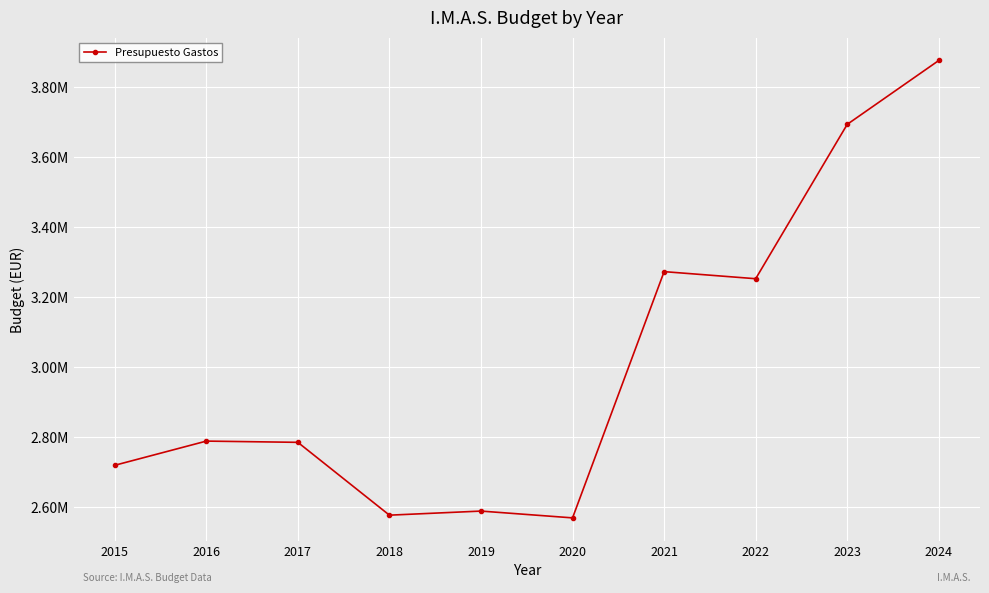

What is the change in value from 2016 to 2024?

+1085707